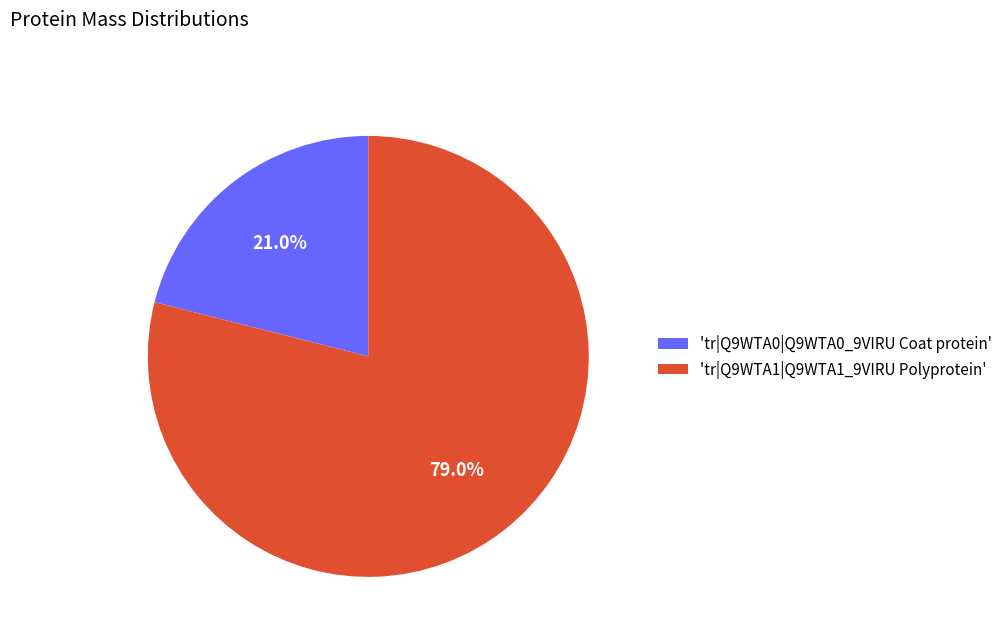

Does 'tr|Q9WTA0|Q9WTA0_9VIRU Coat protein' account for over 50% of the chart?

No